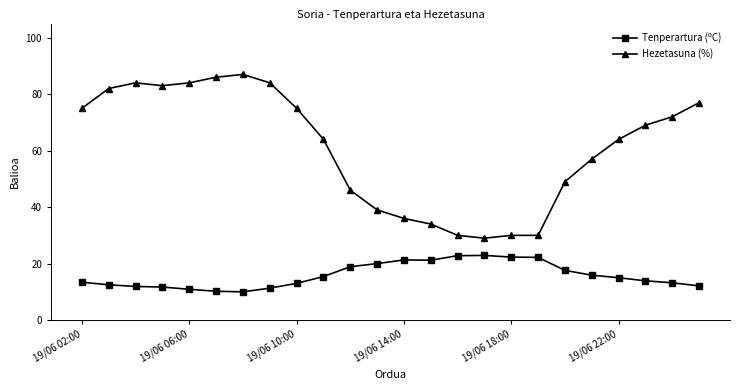

What is the highest value of the Tenperartura (ºC) series?

22.9